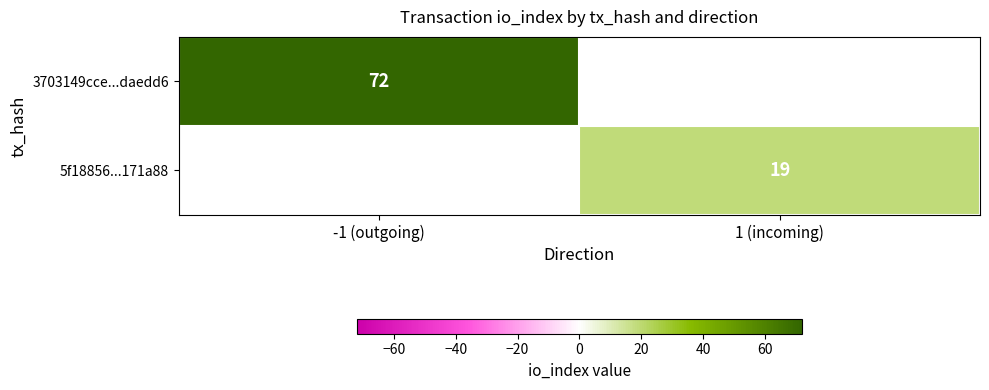

Between 1 (incoming) and -1 (outgoing), which is larger?

-1 (outgoing)